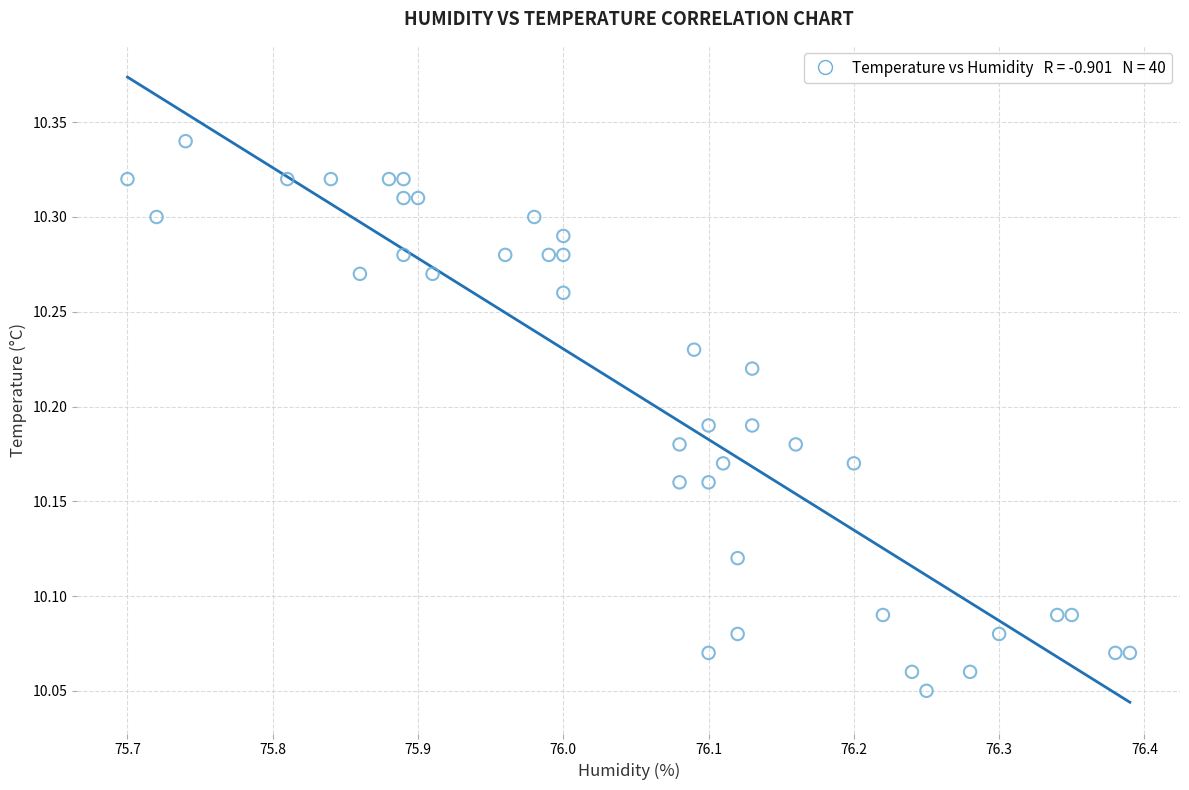

What is the range of Y values (max minus min)?

0.3